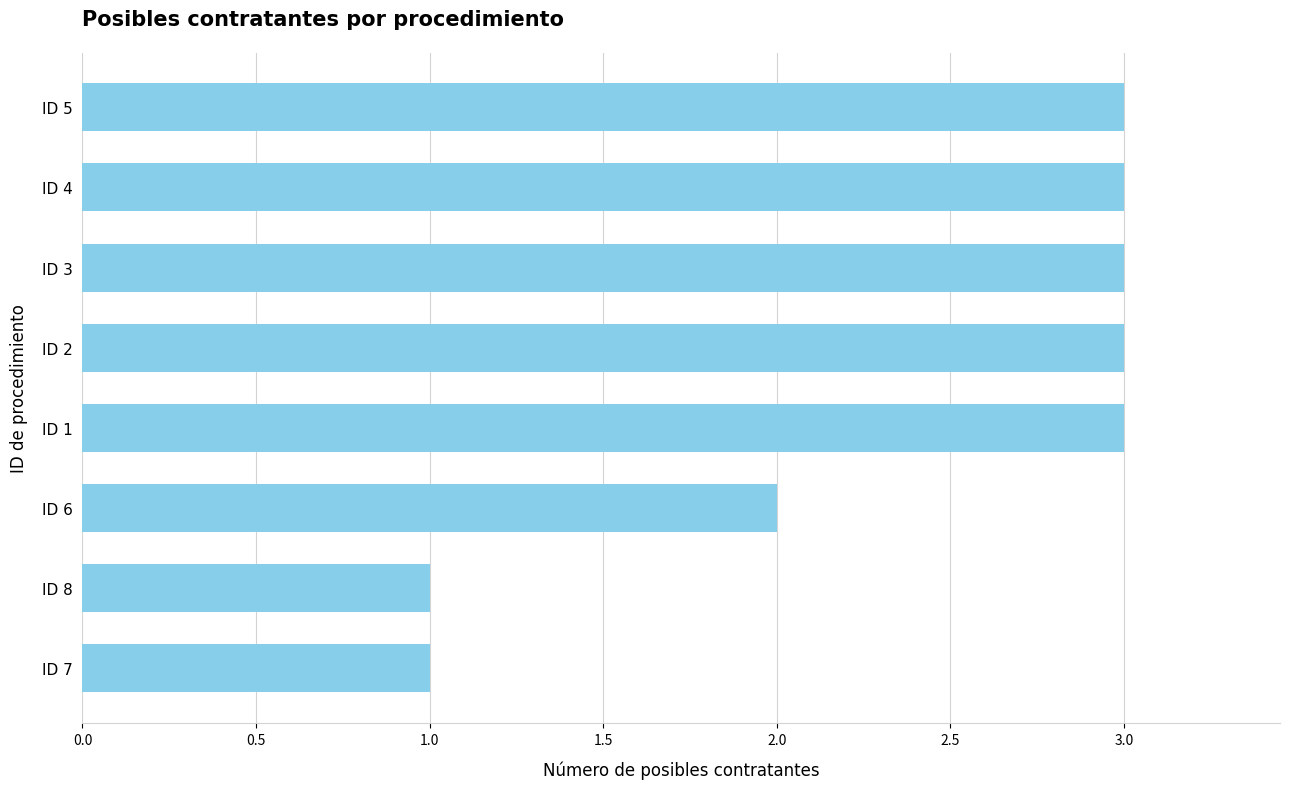

What is the sum of all values?

19